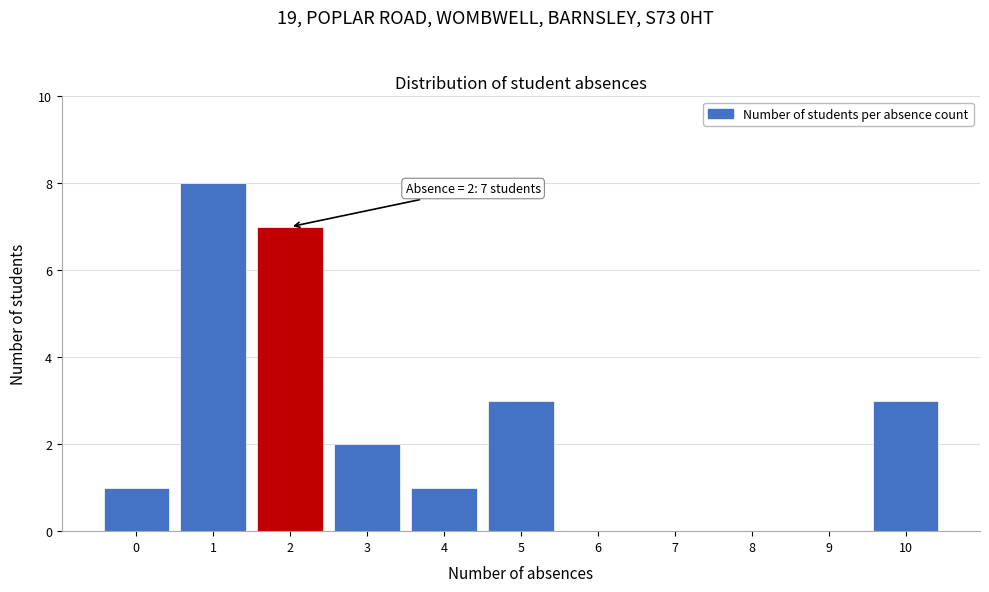

Which range on the x-axis has the tallest bar?

0.5 to 1.5